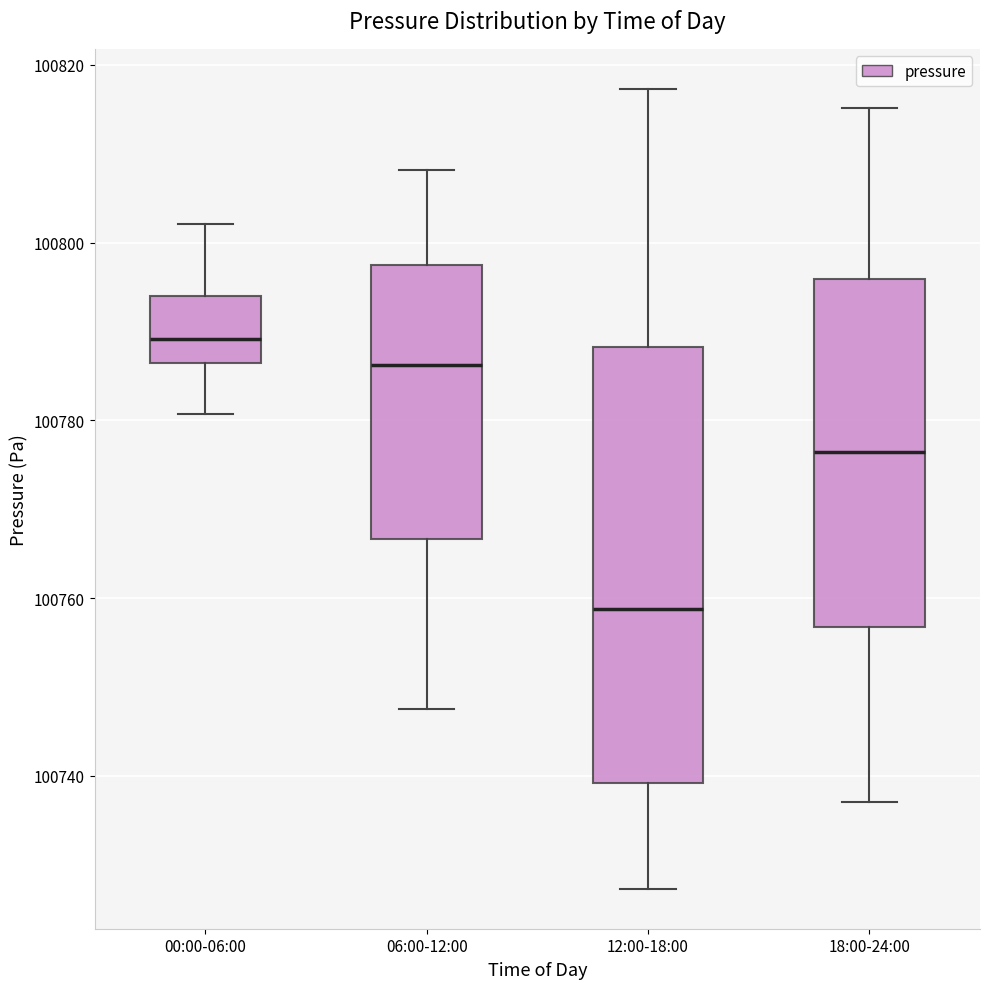

Reading left to right, transcribe this box plot: for each box, give where its median line is, the range the box spans, and where its two whiskers end, as read against the y-axis. The values are not printed on the chart, so give them approximately, as read against the axis.

00:00-06:00: median 100790, box 100786 to 100794, whiskers 100780 to 100802
06:00-12:00: median 100786, box 100766 to 100798, whiskers 100748 to 100808
12:00-18:00: median 100758, box 100740 to 100788, whiskers 100728 to 100818
18:00-24:00: median 100776, box 100756 to 100796, whiskers 100738 to 100816